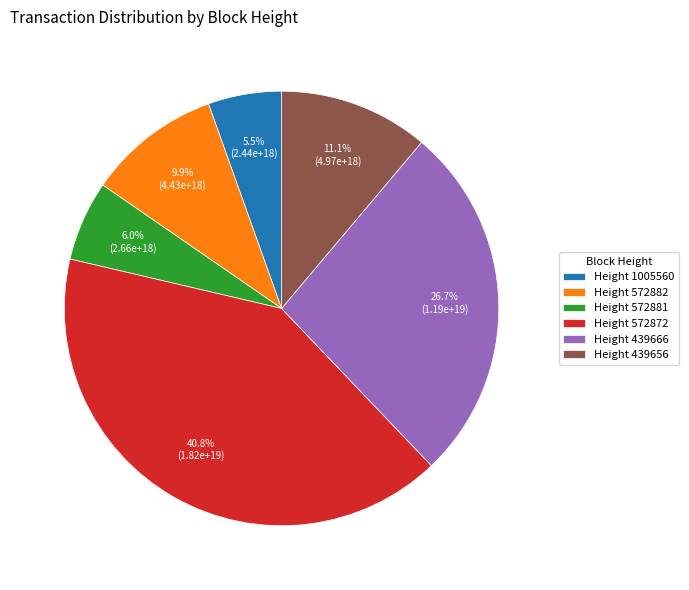

Rank the categories by value from lowest to highest.

Height 1005560, Height 572881, Height 572882, Height 439656, Height 439666, Height 572872